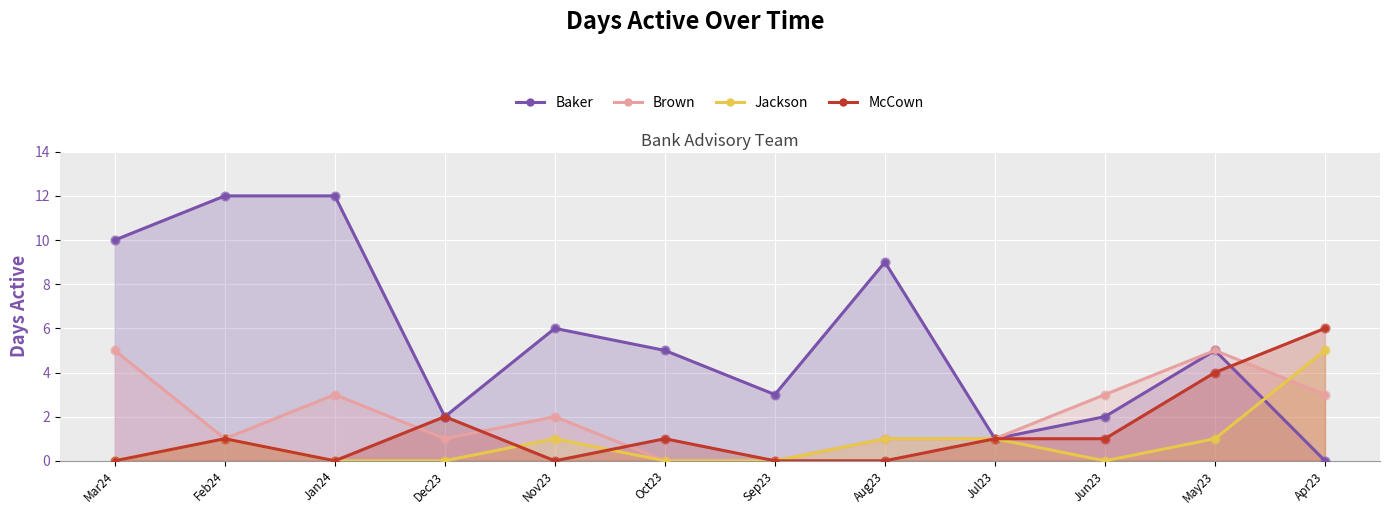

What are all the series names shown in the legend?

Baker, Brown, Jackson, McCown